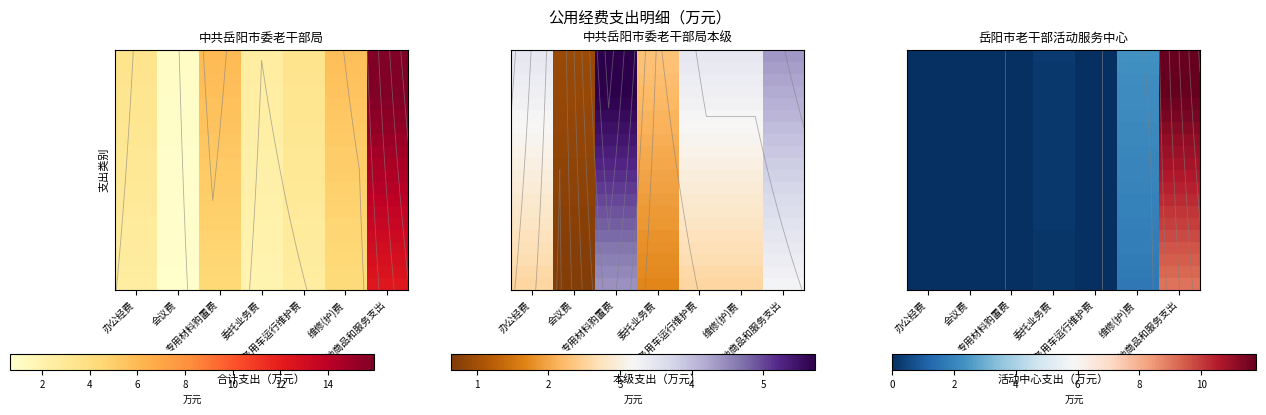

Which has a higher value, 其他商品和服务支出 or 专用材料购置费?

其他商品和服务支出